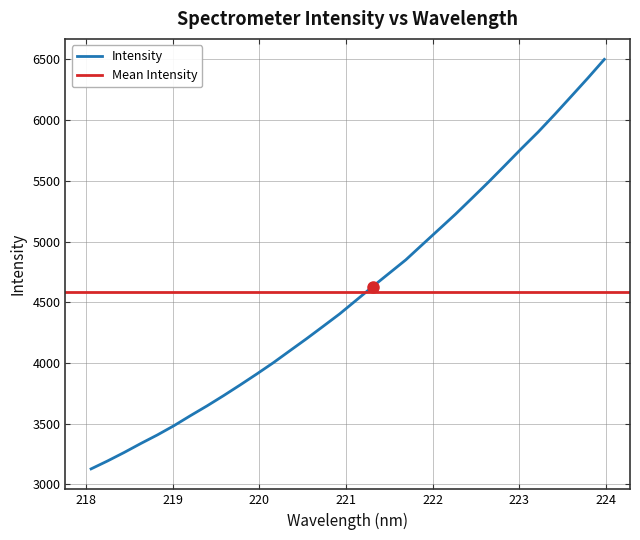

Which has a higher value, 220.7354 or 223.0264?

223.0264